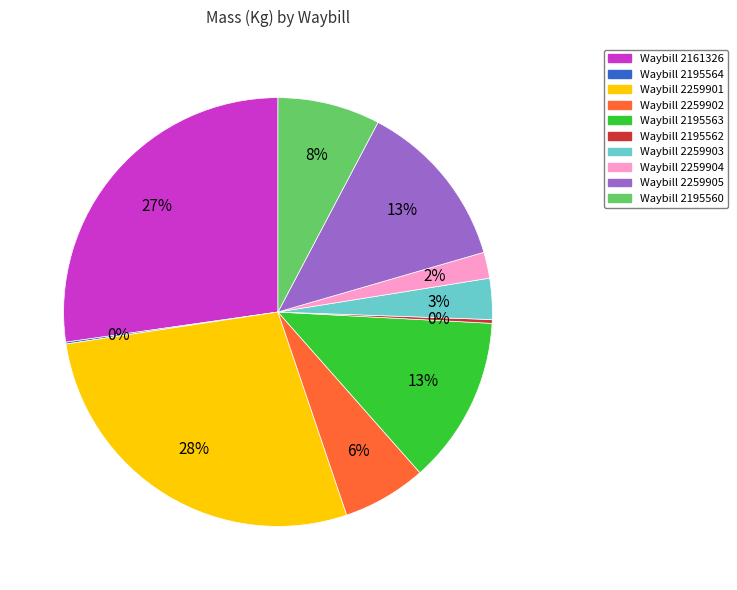

To the nearest percent, what is the average slice percentage?

10%